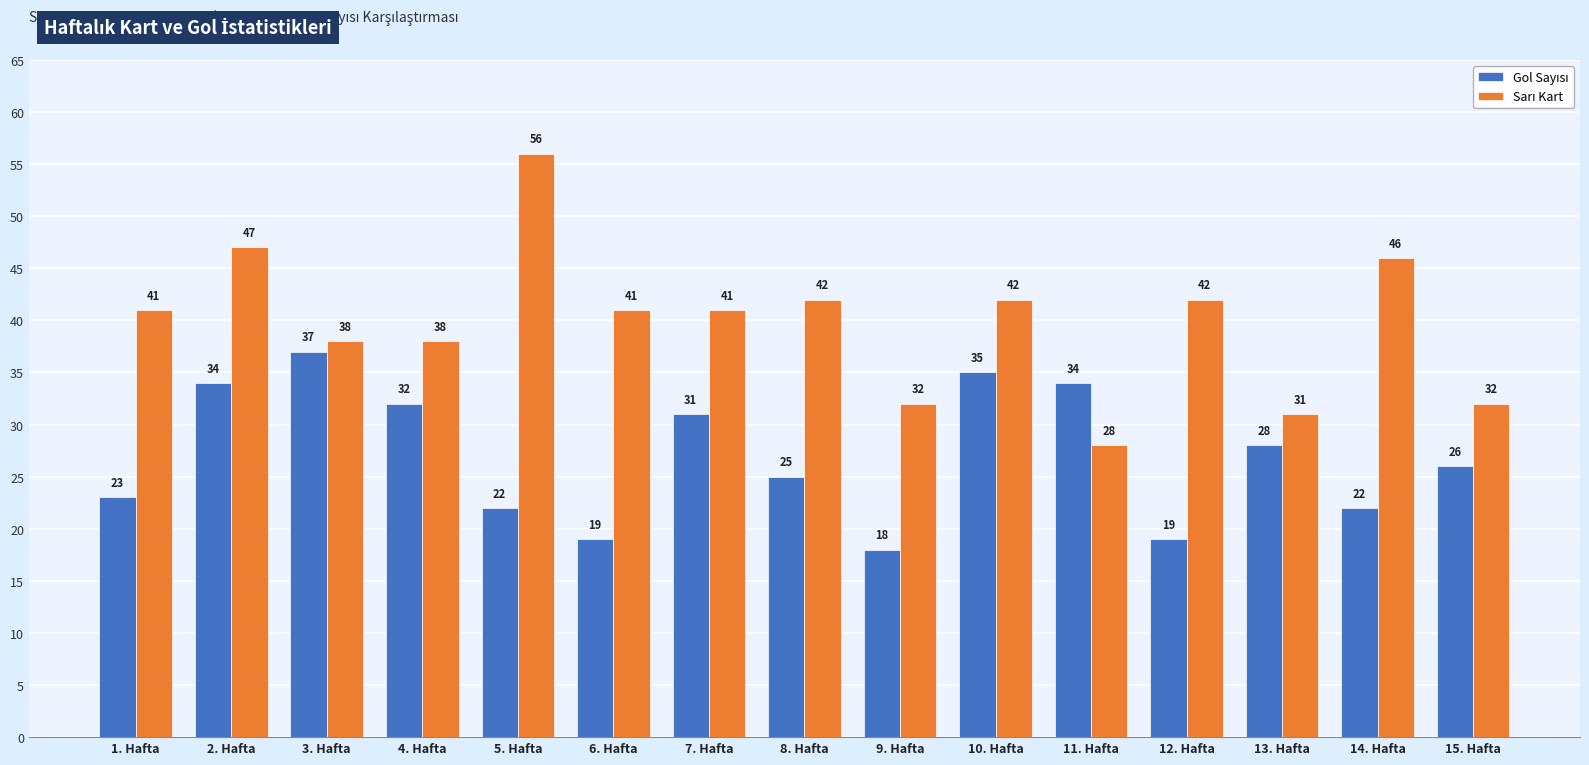

At which category is the sum across all series the highest?

2. Hafta